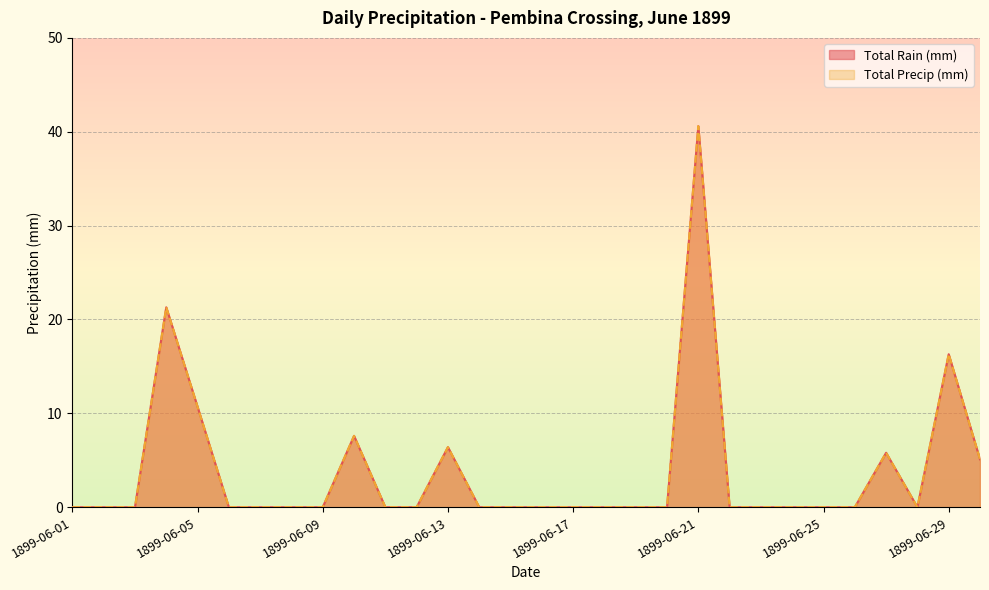

True or false: Total Precip (mm) has more than 2 interior local peaks.

True